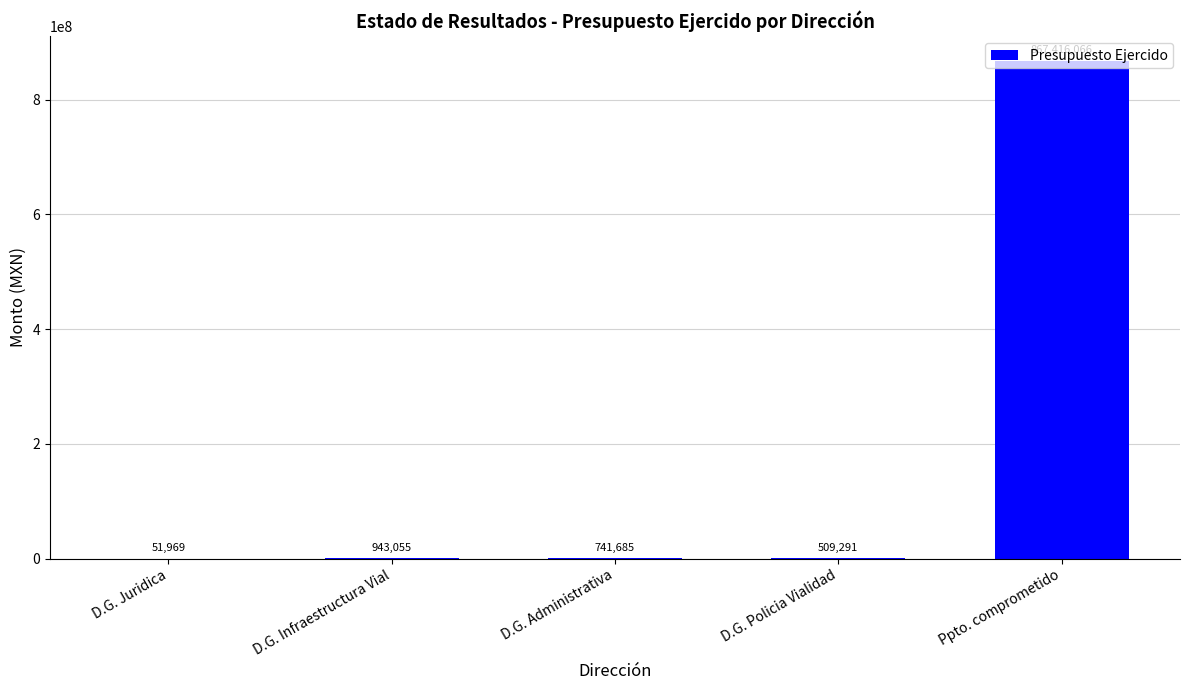

What is the sum of all values?

869662066.7